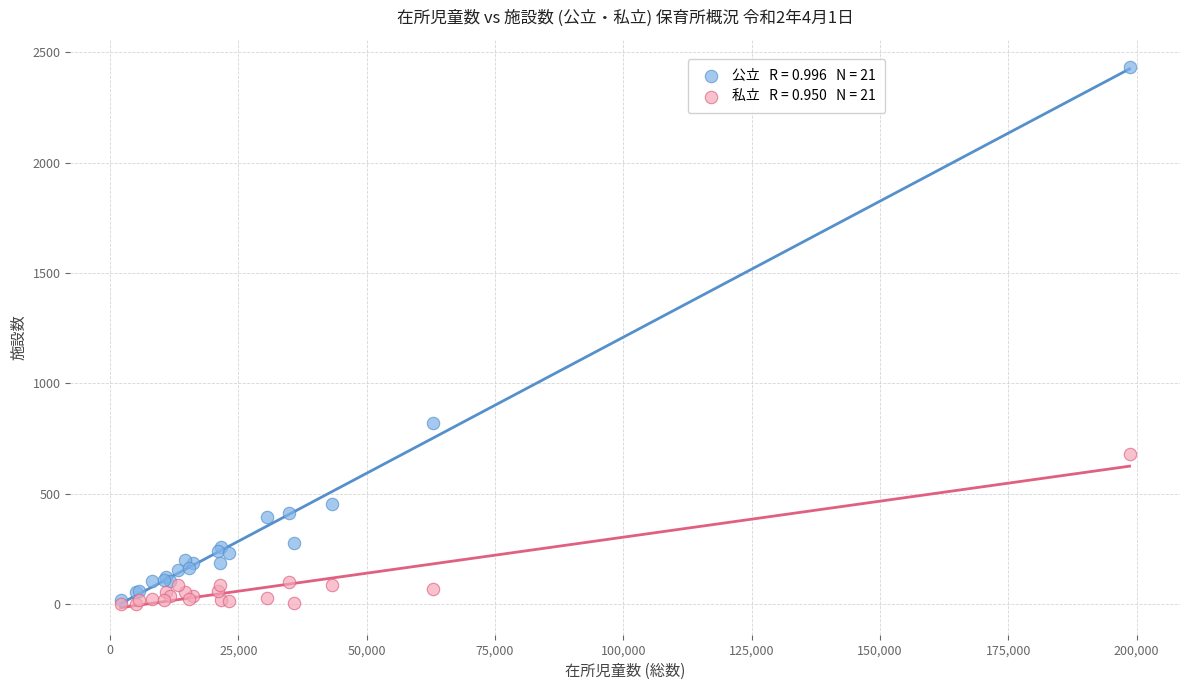

Across all series, what Y value is closest to 1216?

821